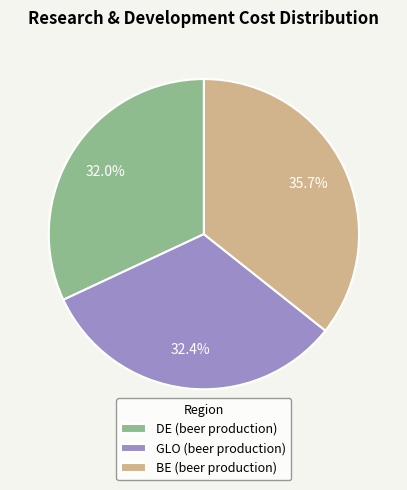

Which slice is the largest?

BE (beer production)